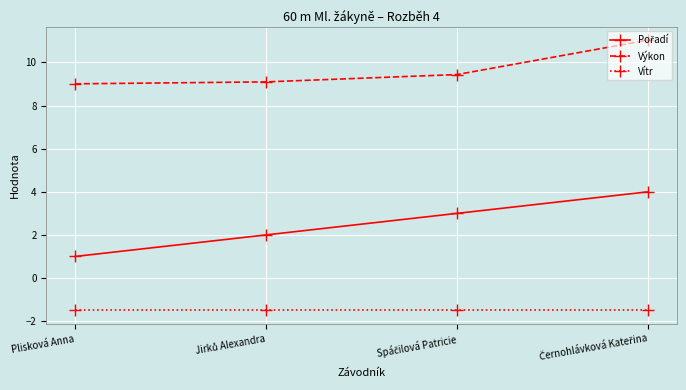

What is the greatest value displayed?

11.0